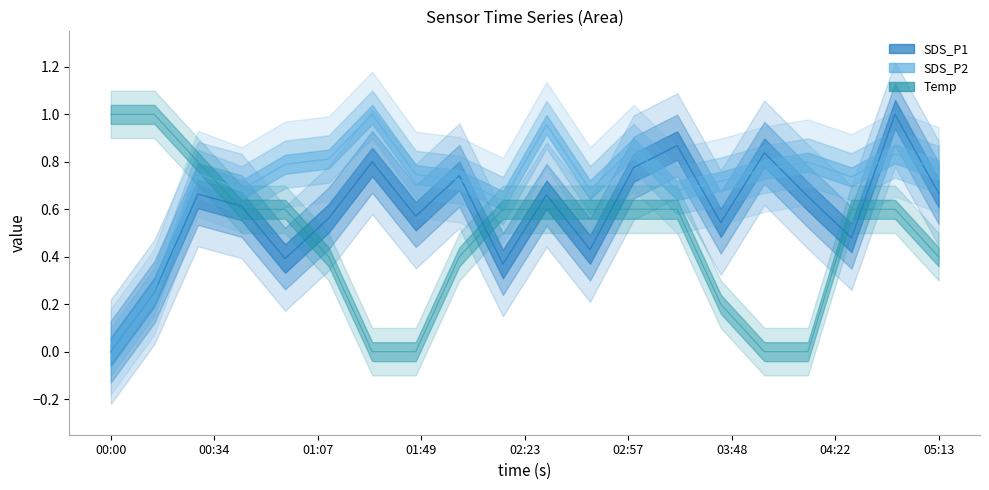

At how many categories does at least one series exceed 0?

20